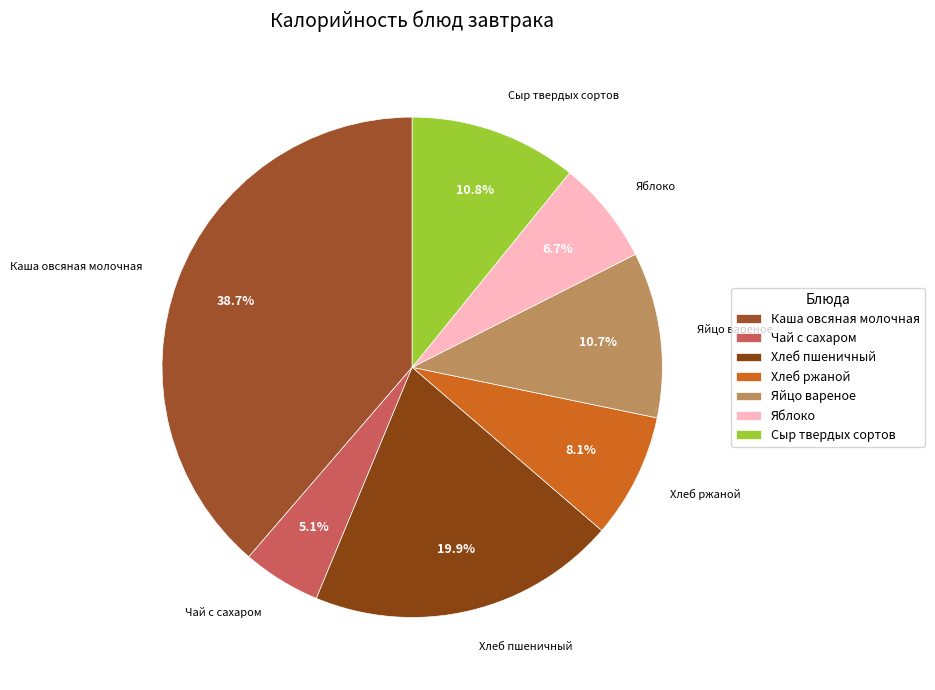

To the nearest percent, what portion does Сыр твердых сортов represent?

11%